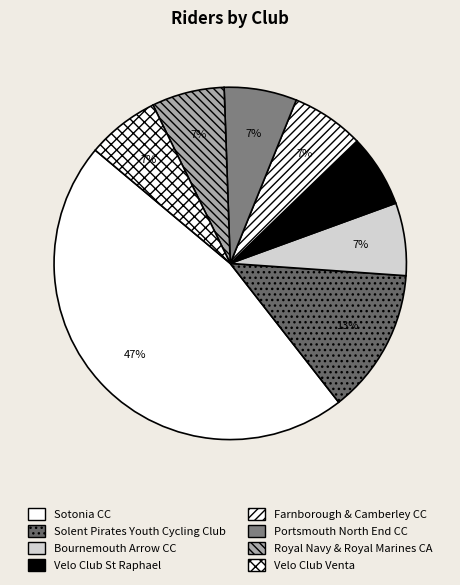

Is there a majority slice in this chart?

No